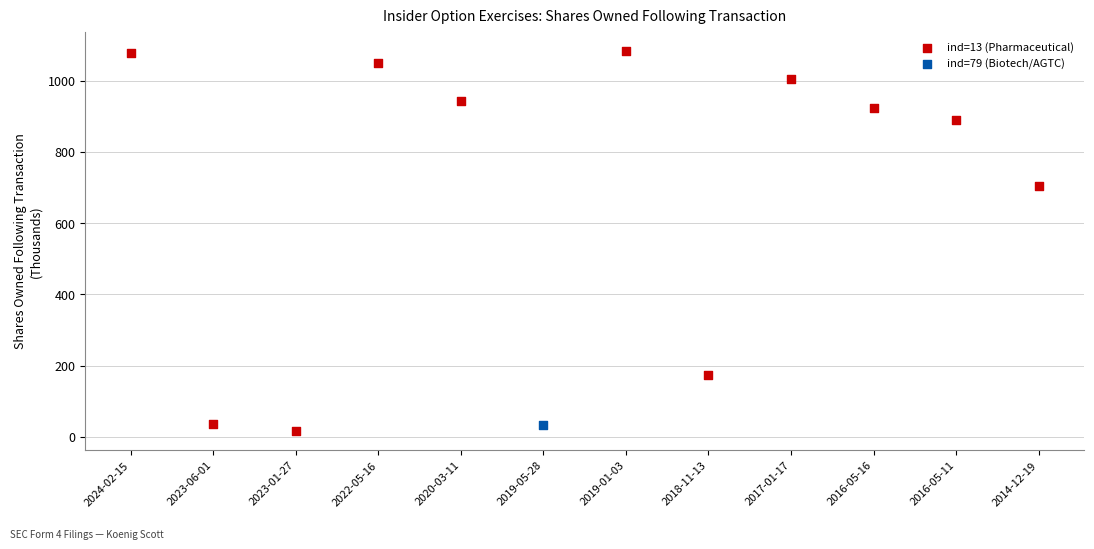

What are all the series names shown in the legend?

ind=13 (Pharmaceutical), ind=79 (Biotech/AGTC)